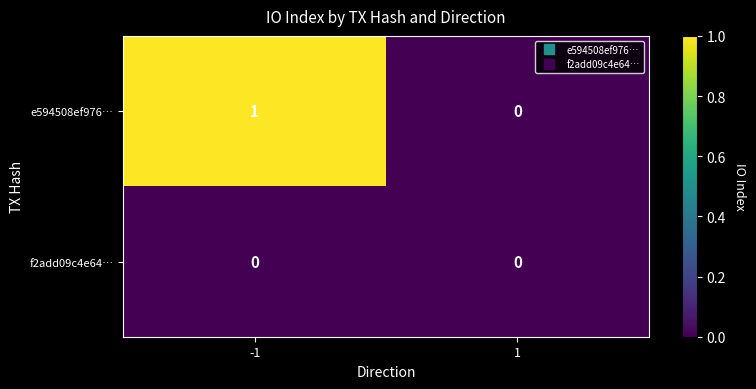

Rank the series by their maximum value, from highest to lowest.

e594508ef976…, f2add09c4e64…